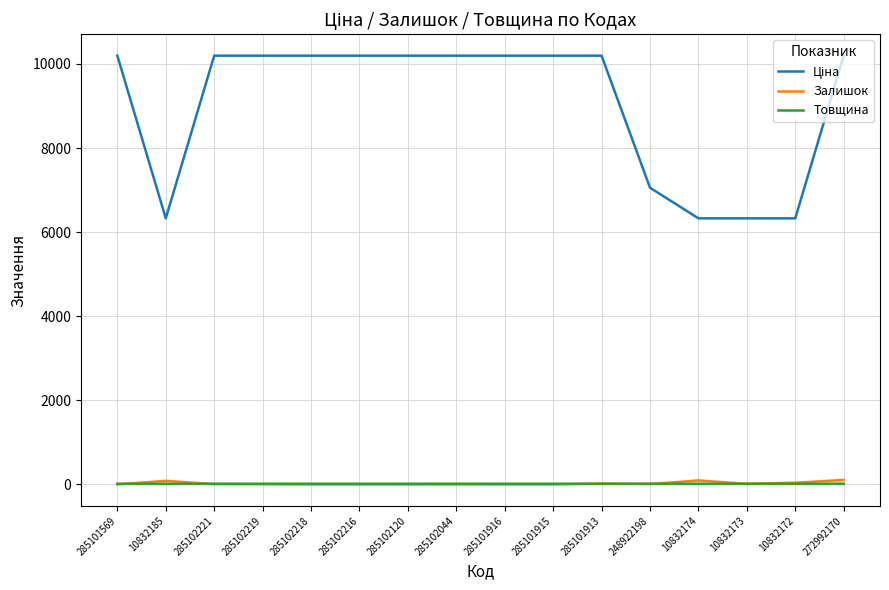

True or false: Товщина has a value of 18.0 at 10832174.

True